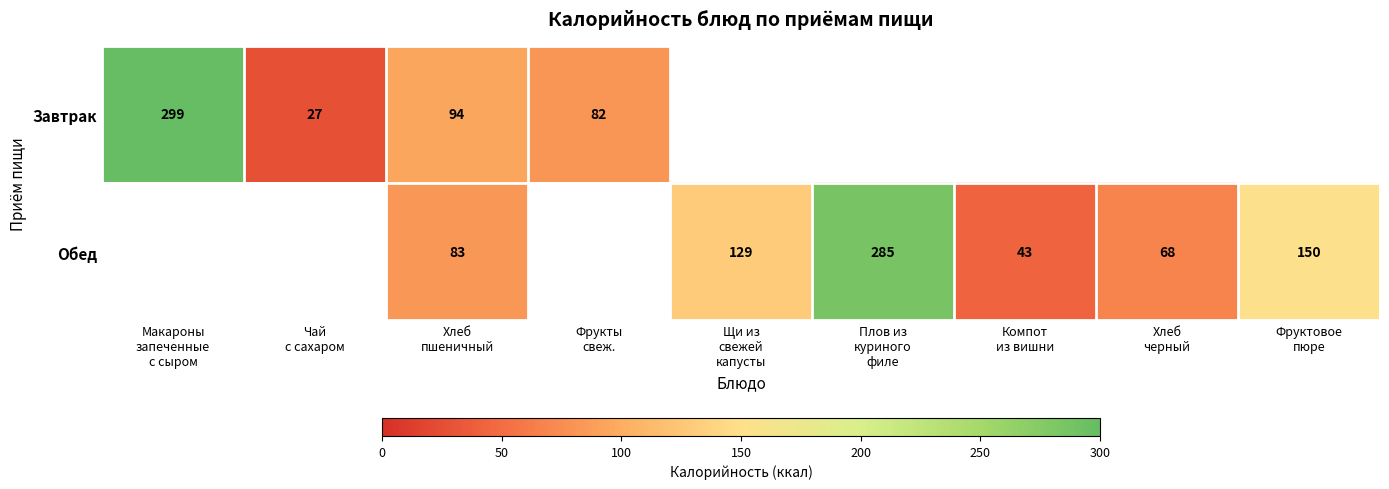

Which category has the lowest value in the Завтрак series?

Чай с сахаром